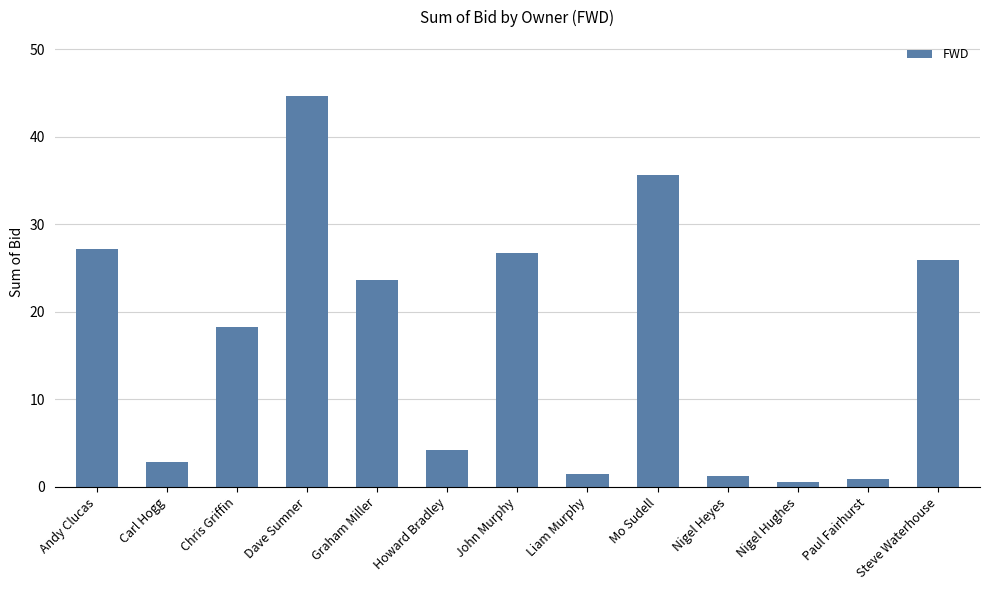

The value at Mo Sudell is 35.7. True or false?

True